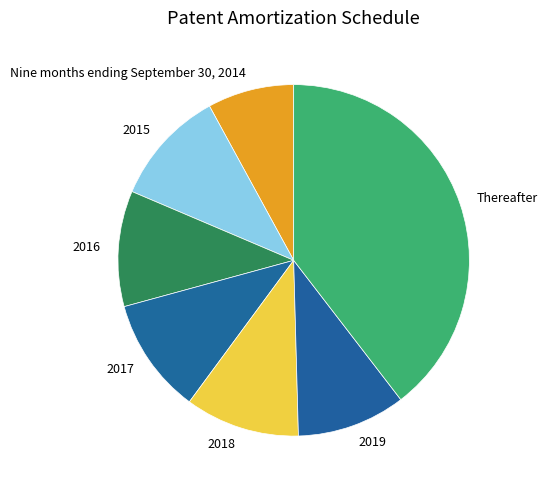

Combined, do 2019 and 2015 account for over 50%?

No